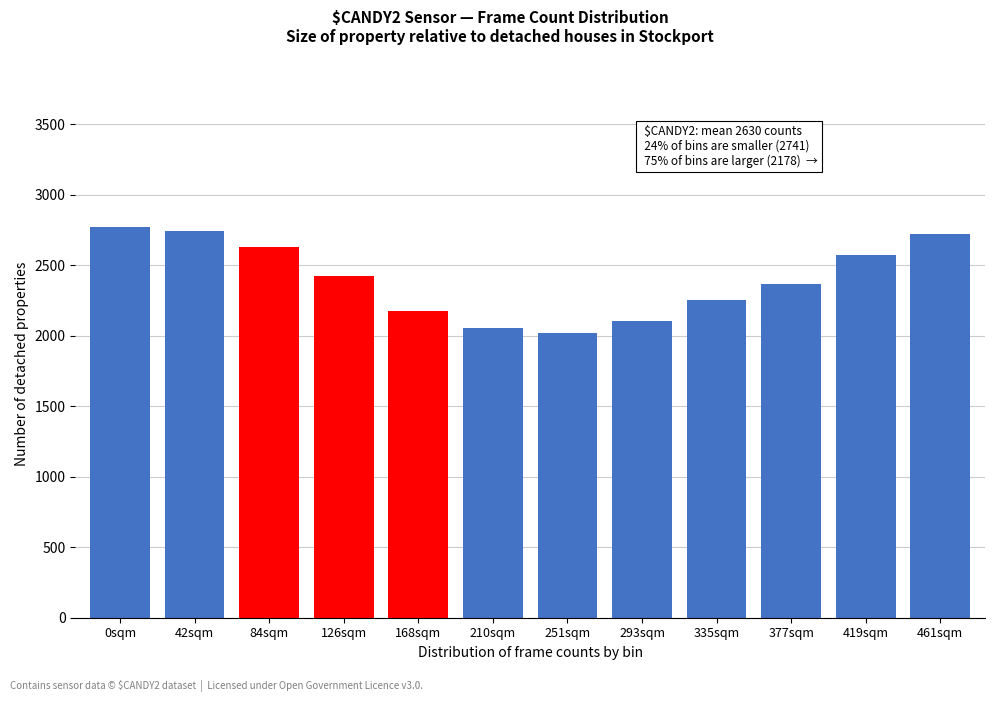

True or false: the data shows 3187.5 at 293sqm.

False